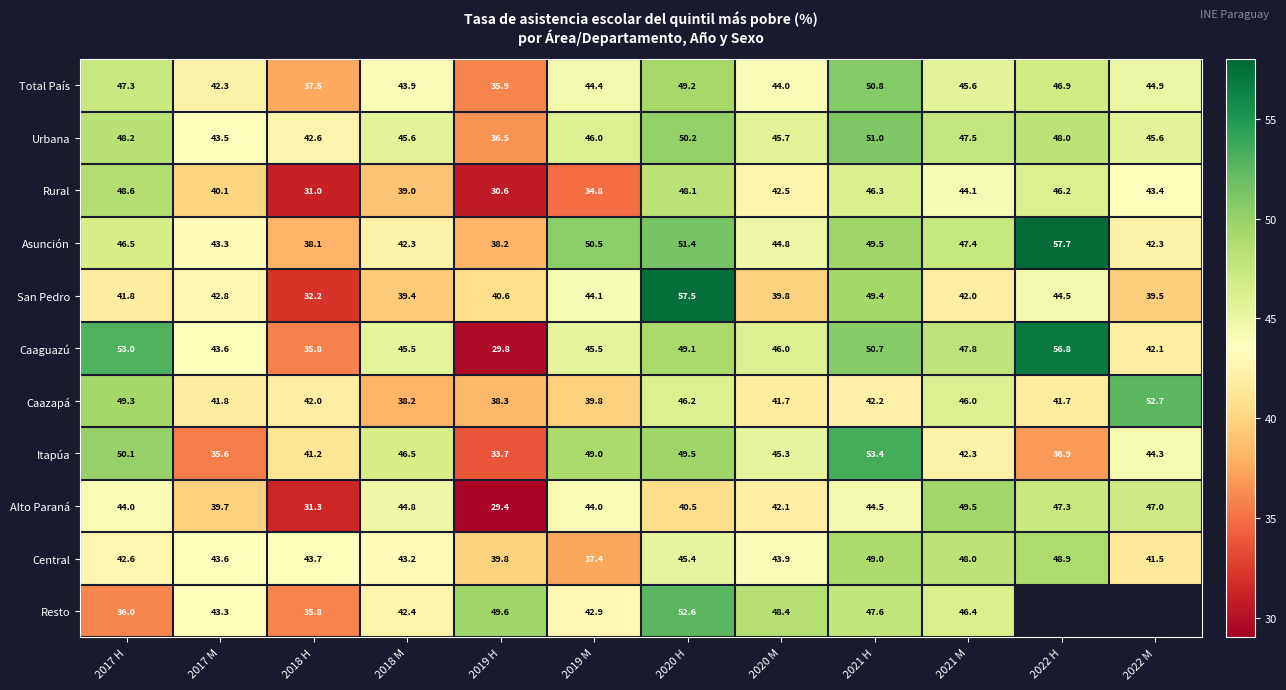

Between 2022 M and 2020 M, which is larger?

2022 M